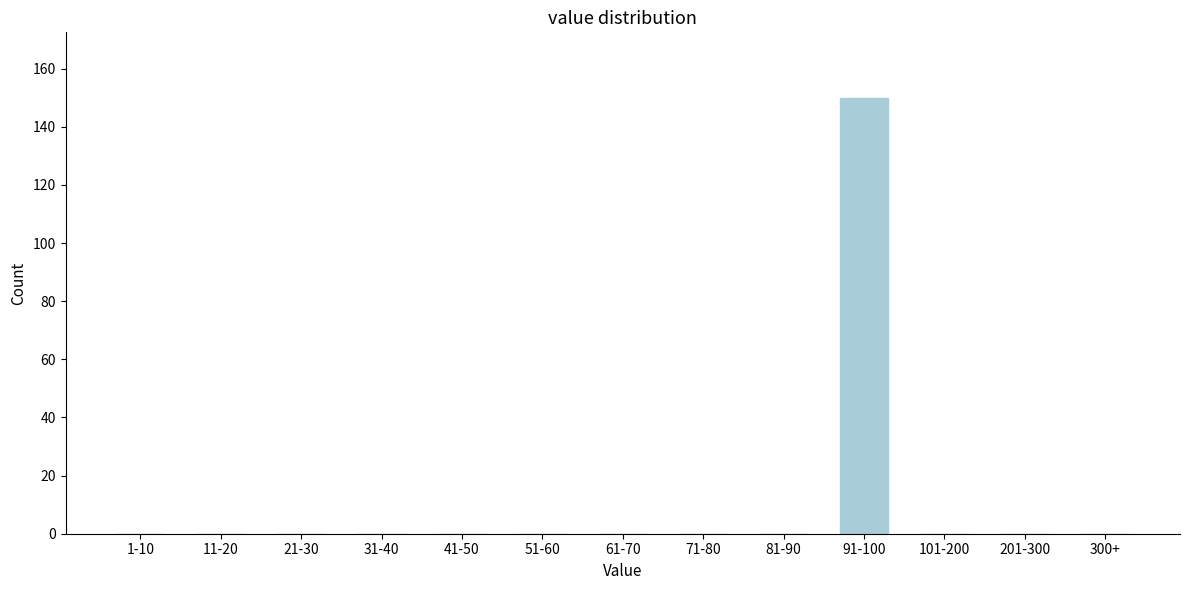

Reading right to left, what are all the values shown in this chart?

300+=0	201-300=0	101-200=0	91-100=150	81-90=0	71-80=0	61-70=0	51-60=0	41-50=0	31-40=0	21-30=0	11-20=0	1-10=0